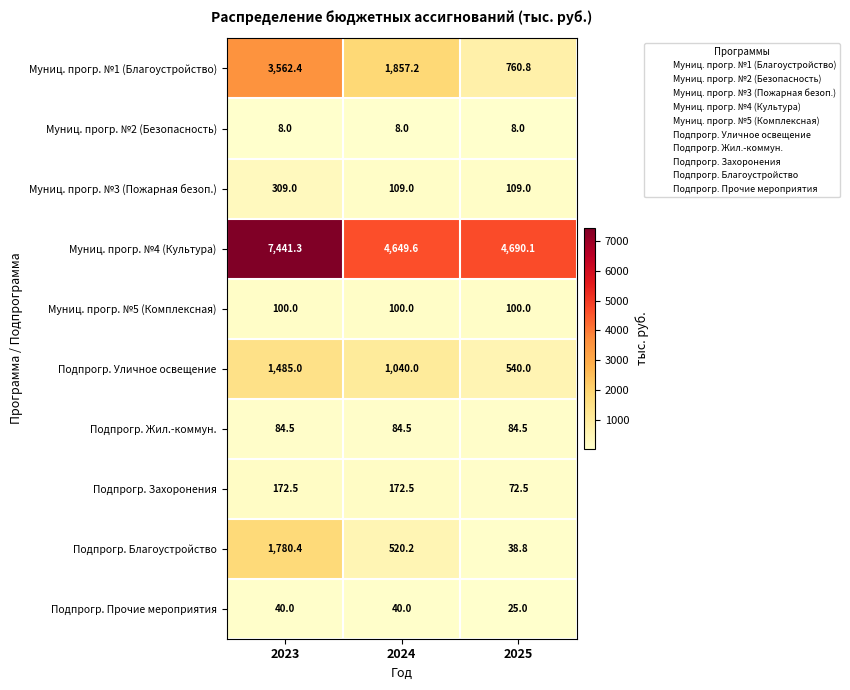

What is the greatest value displayed?

7441.3